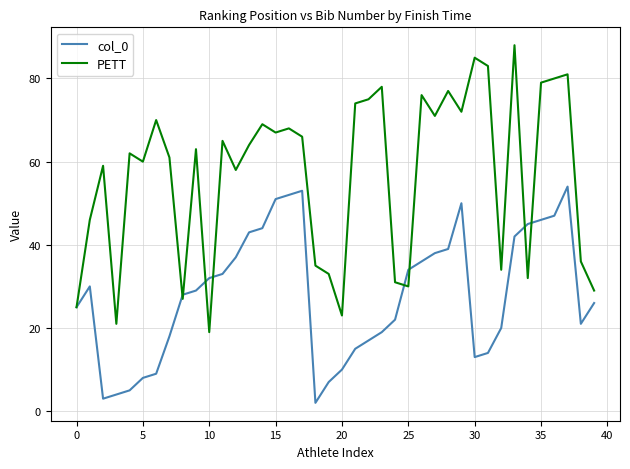

Rank the series by their maximum value, from highest to lowest.

PETT, col_0